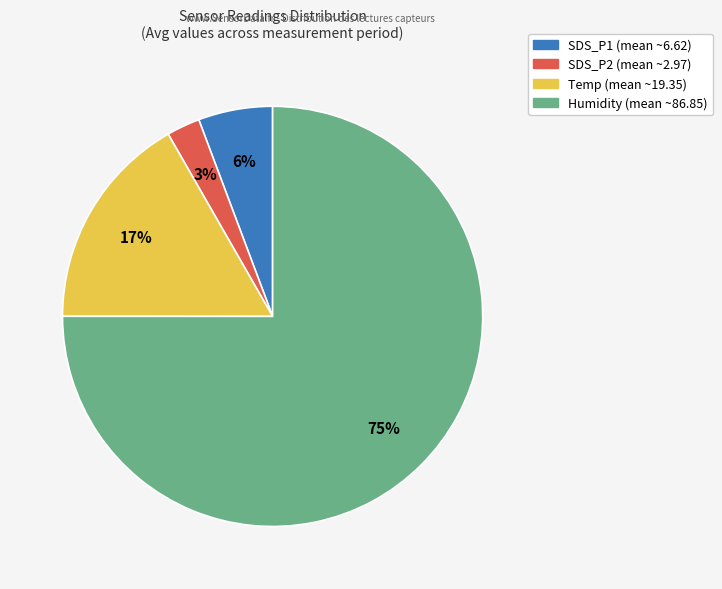

What percentage is the SDS_P1 slice, to the nearest percent?

6%